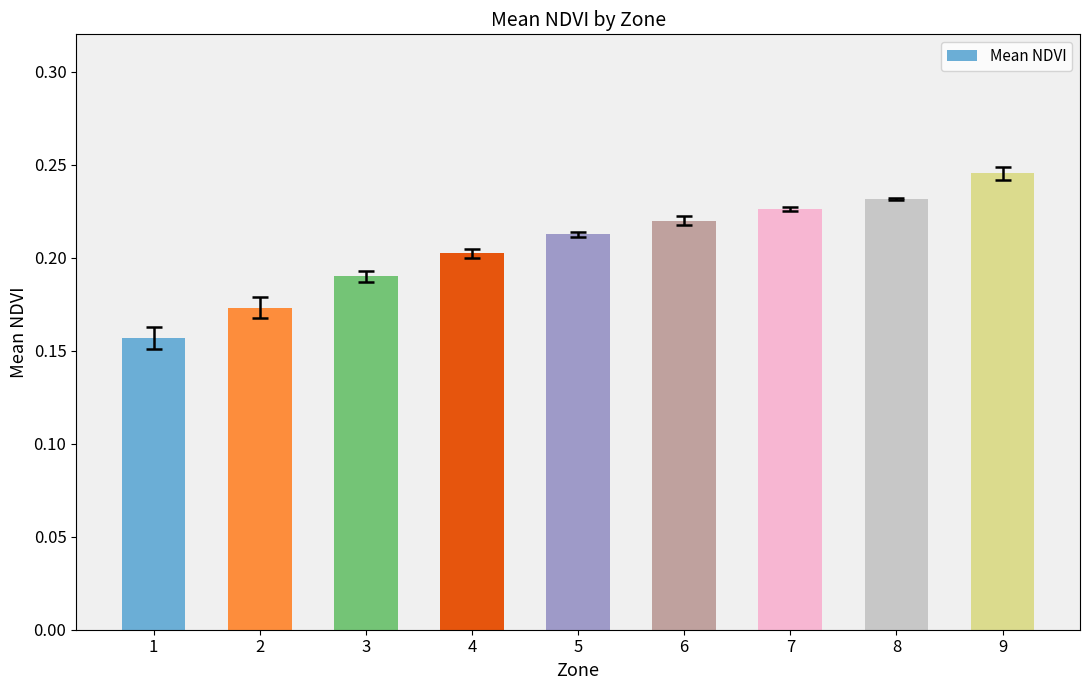

Does the chart contain any negative values?

No